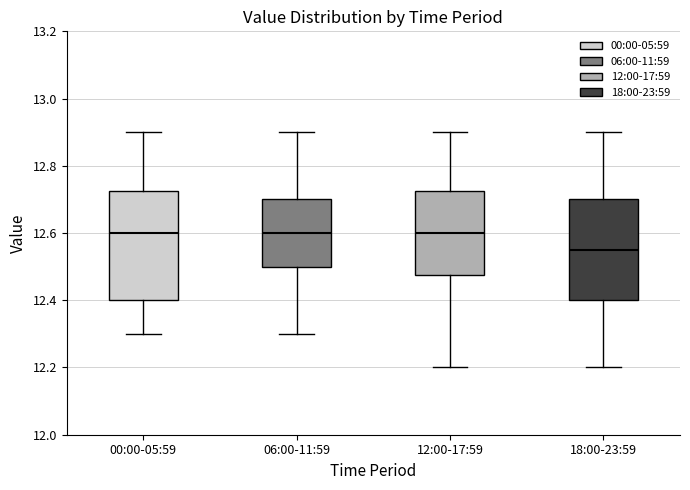

Reading left to right, transcribe this box plot: for each box, give where its median line is, the range the box spans, and where its two whiskers end, as read against the y-axis. The values are not printed on the chart, so give them approximately, as read against the axis.

00:00-05:59: median 12.60, box 12.40 to 12.72, whiskers 12.30 to 12.90
06:00-11:59: median 12.60, box 12.50 to 12.70, whiskers 12.30 to 12.90
12:00-17:59: median 12.60, box 12.48 to 12.72, whiskers 12.20 to 12.90
18:00-23:59: median 12.56, box 12.40 to 12.70, whiskers 12.20 to 12.90